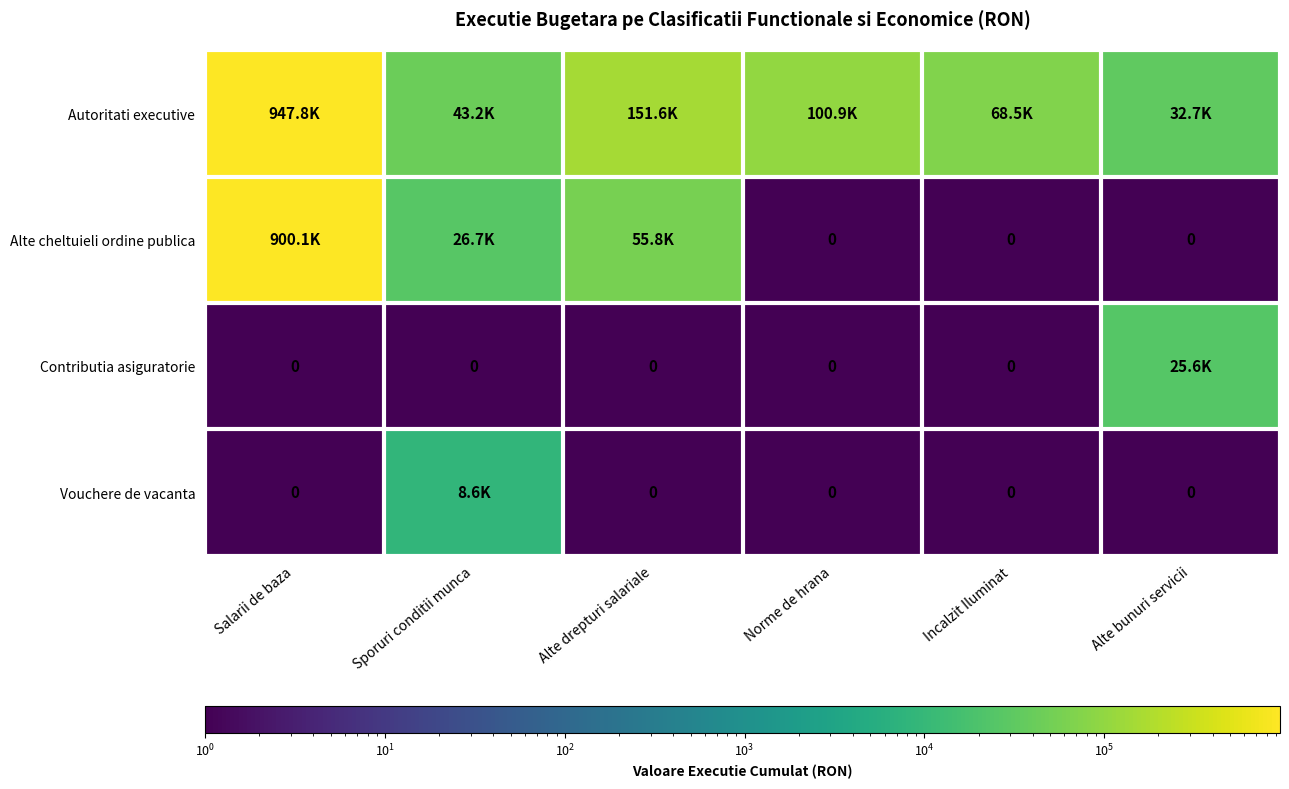

Is the value of Autoritati executive at Sporuri conditii munca greater than the value of Alte cheltuieli ordine publica at Salarii de baza?

No